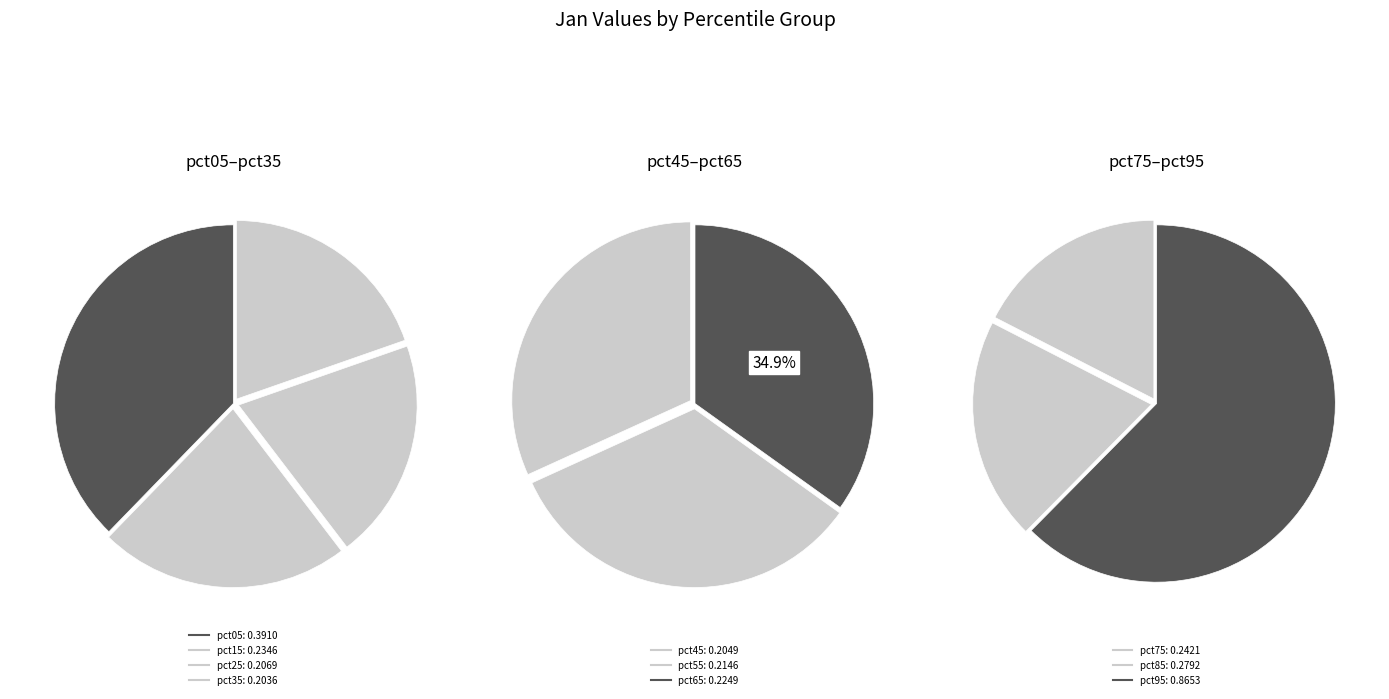

Does any single category account for the majority?

No